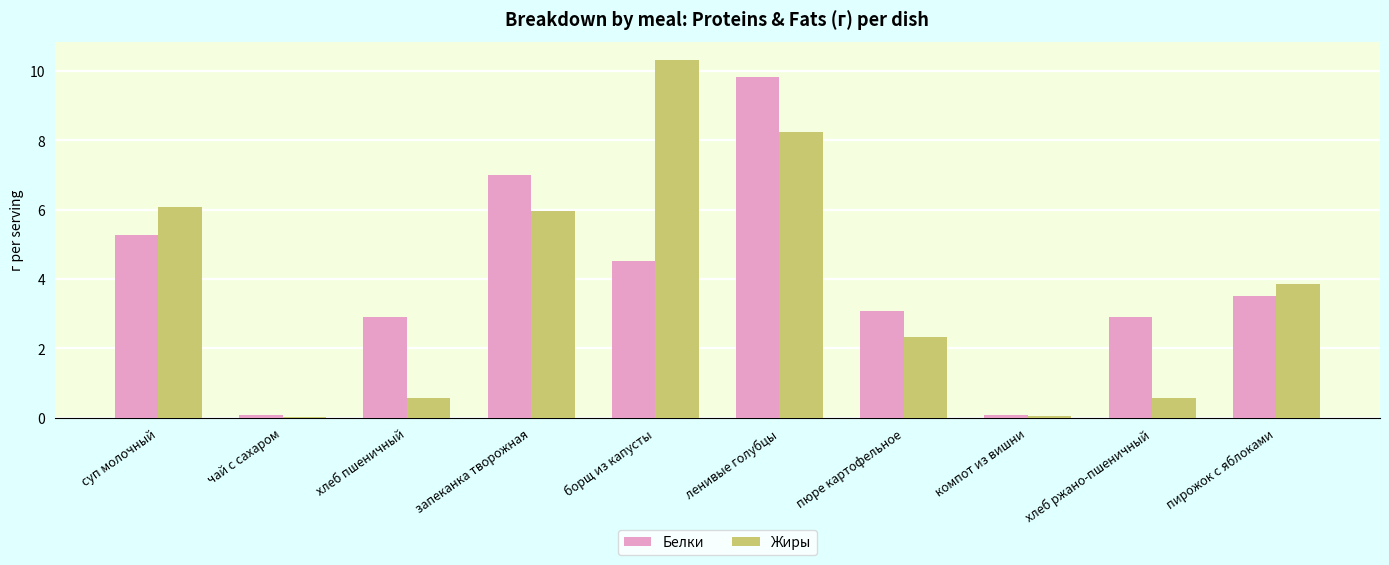

What is the total value across all series at хлеб ржано-пшеничный?

3.5